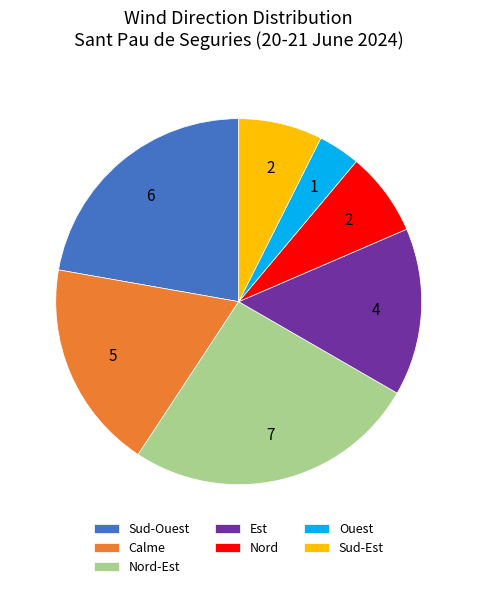

Is Sud-Est the majority of the pie?

No